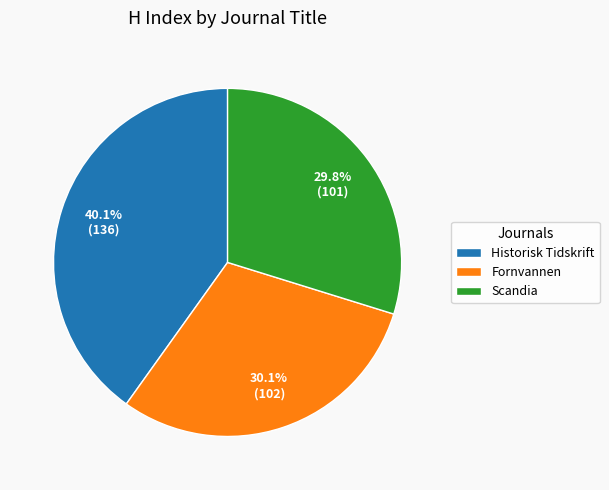

How much of the chart is everything except Scandia?

70.2%